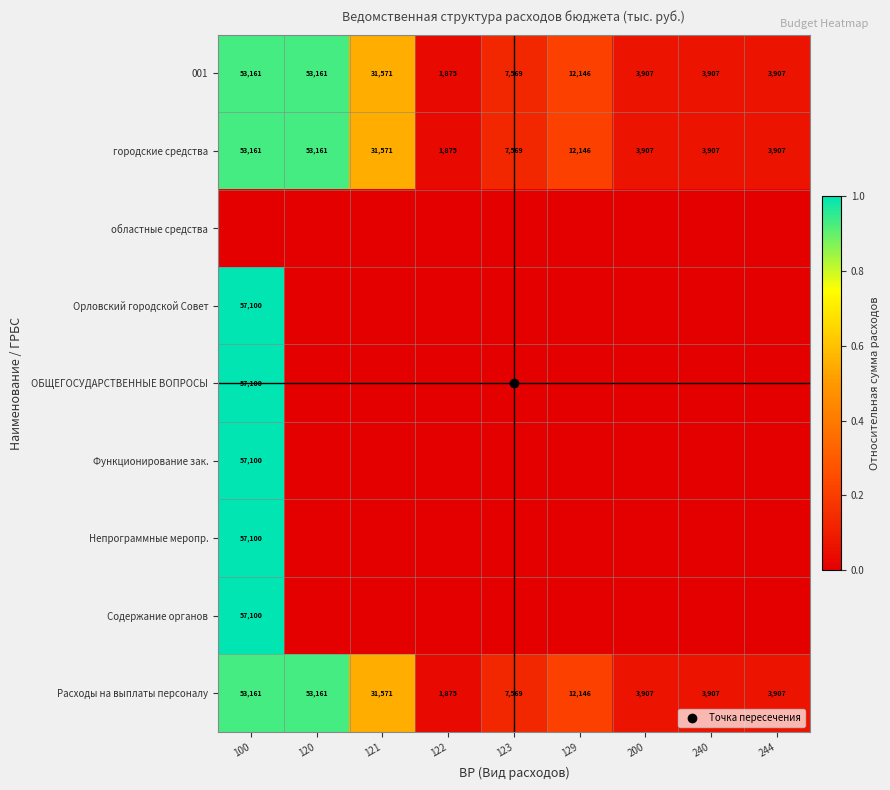

The Функционирование зак. series shows 0.5 at 240. True or false?

False